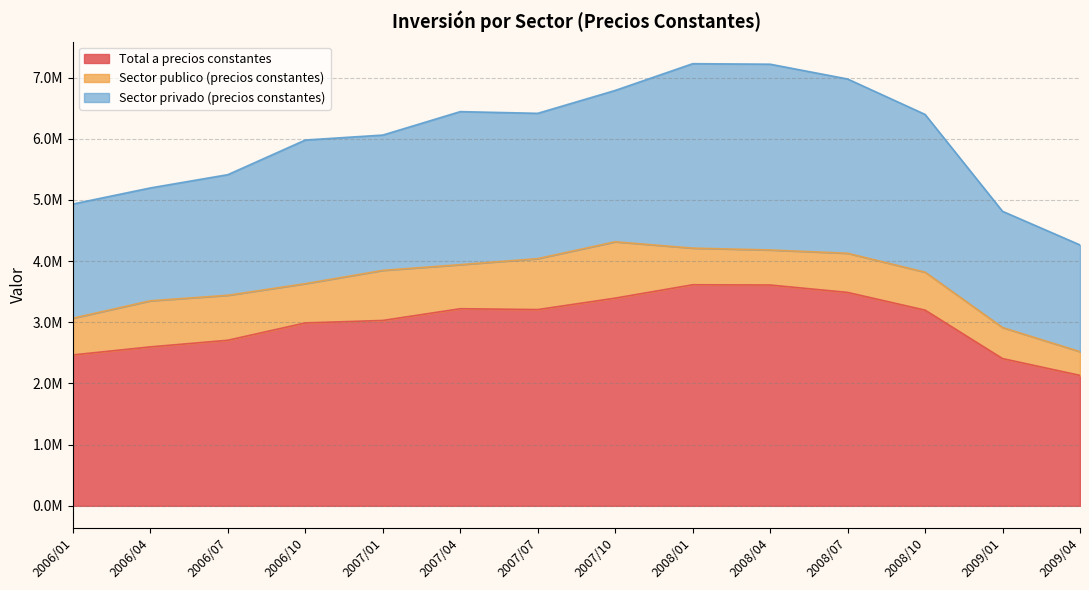

What are all the series names shown in the legend?

Total a precios constantes, Sector publico (precios constantes), Sector privado (precios constantes)